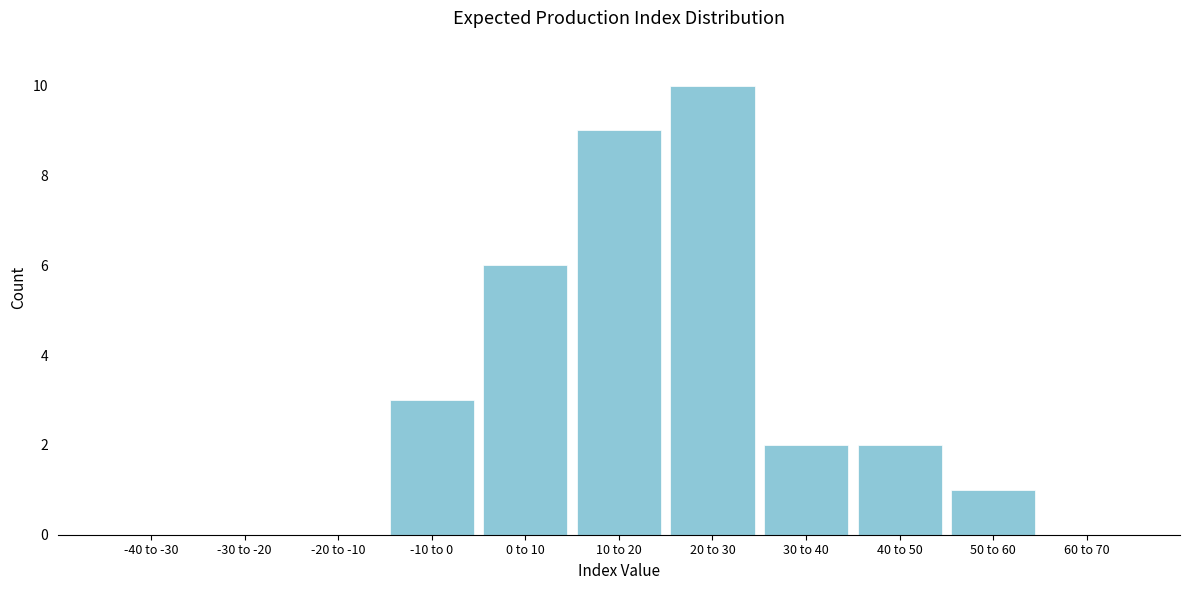

Reading left to right, list all the values displayed in this chart.

-40 to -30=0	-30 to -20=0	-20 to -10=0	-10 to 0=3	0 to 10=6	10 to 20=9	20 to 30=10	30 to 40=2	40 to 50=2	50 to 60=1	60 to 70=0